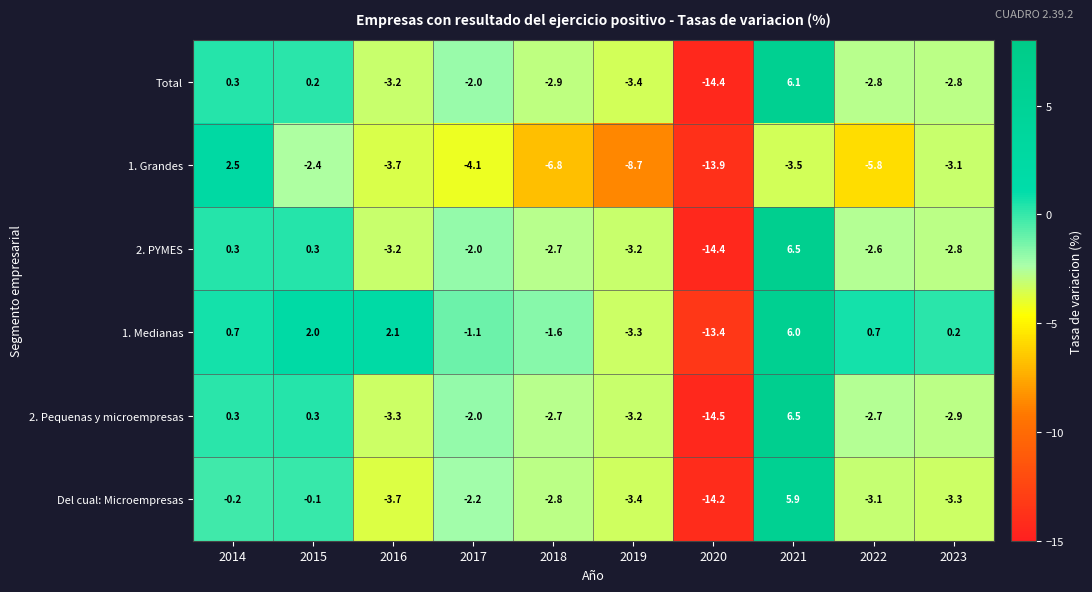

What is the difference between the maximum and second lowest values in the Total series?

9.5